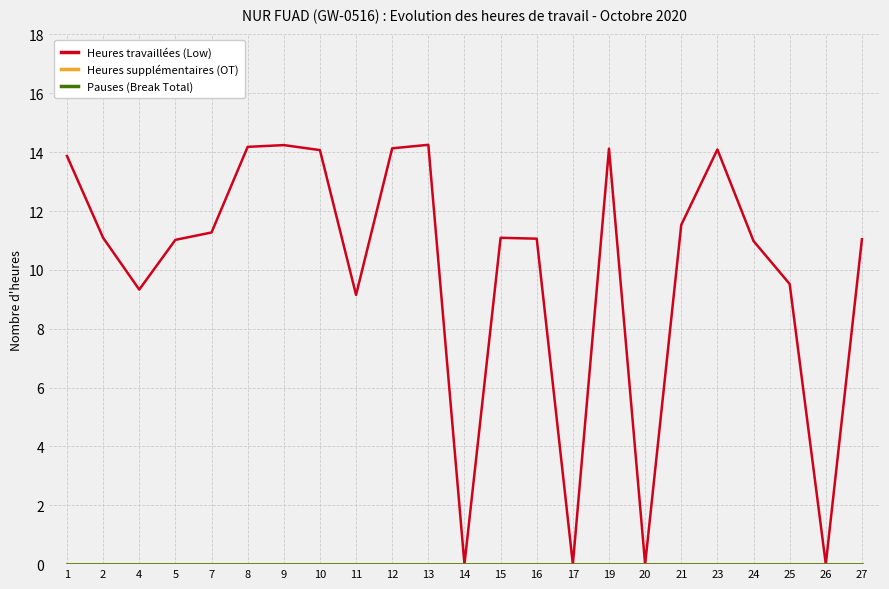

Is it true that Heures travaillées (Low) equals 14.1 at 12?

True